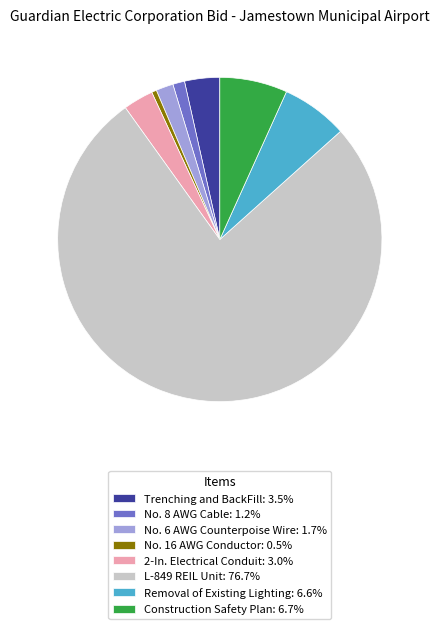

Which category has the biggest portion of the pie?

L-849 REIL Unit